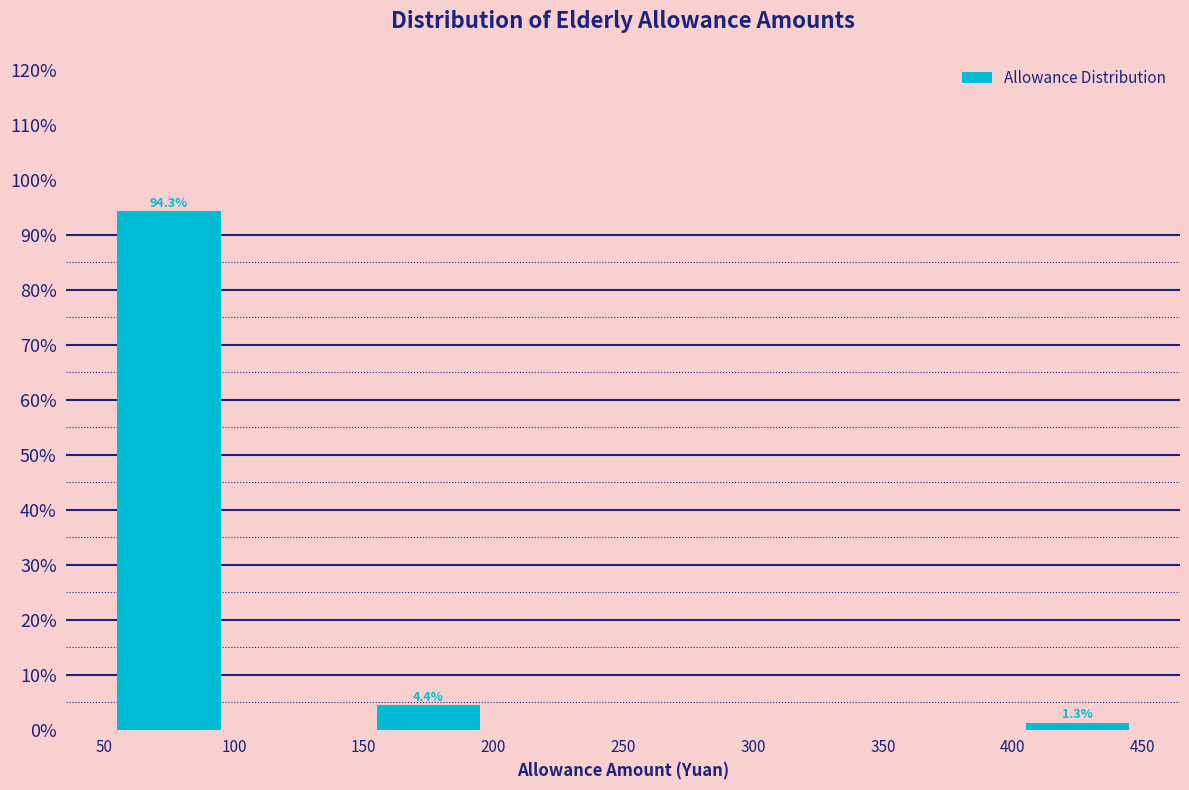

Over which range of the x-axis is the bar tallest?

50 to 100